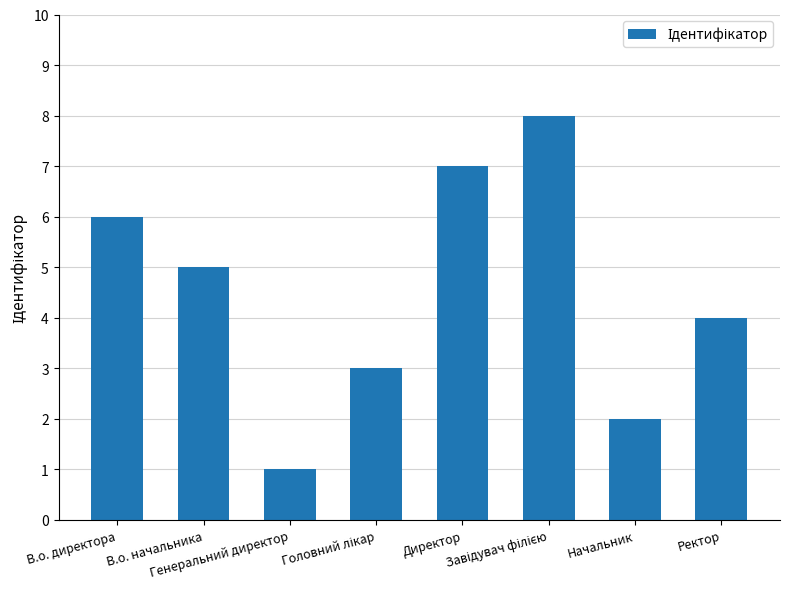

Reading right to left, list all the values displayed in this chart.

4	2	8	7	3	1	5	6